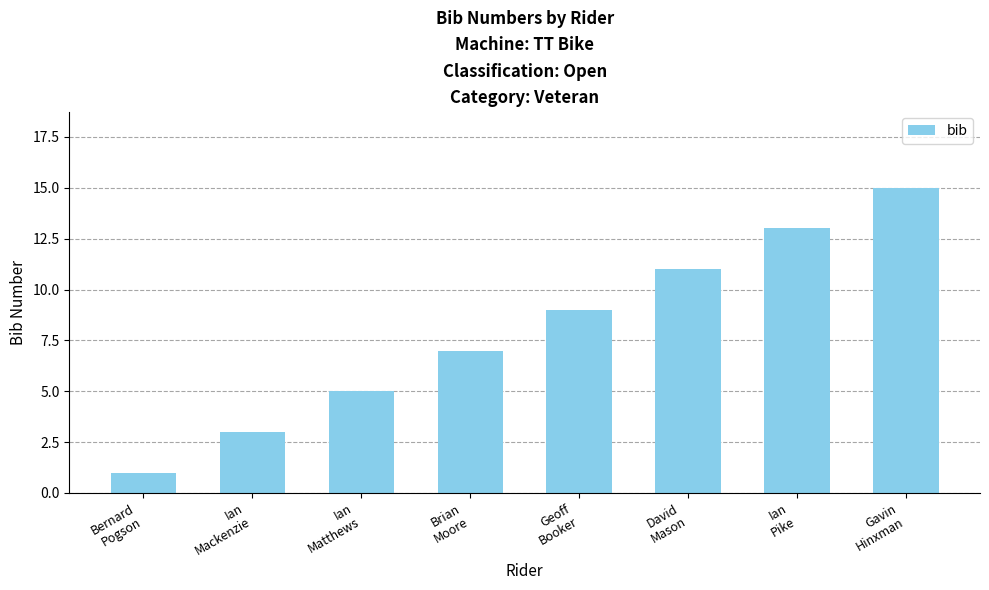

What is the sum of all values?

64